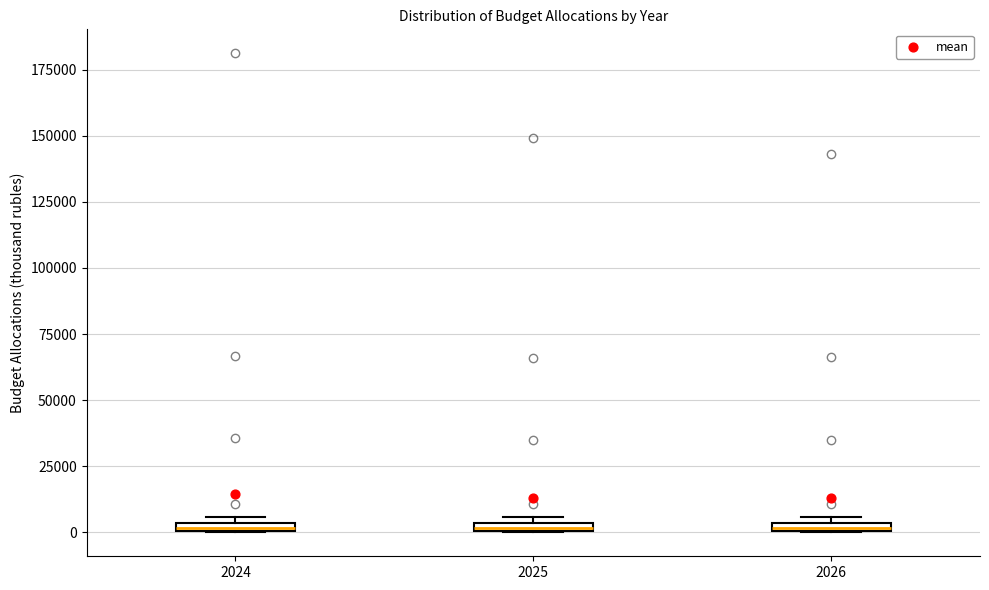

Where is the upper edge of the box at x = 2024 on the y-axis? The values are not printed on the chart, so give them approximately, as read against the axis.

5000